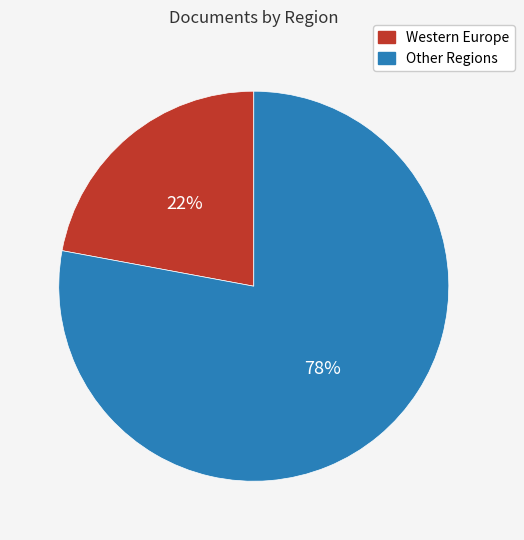

True or false: Western Europe accounts for 15% of the total.

False